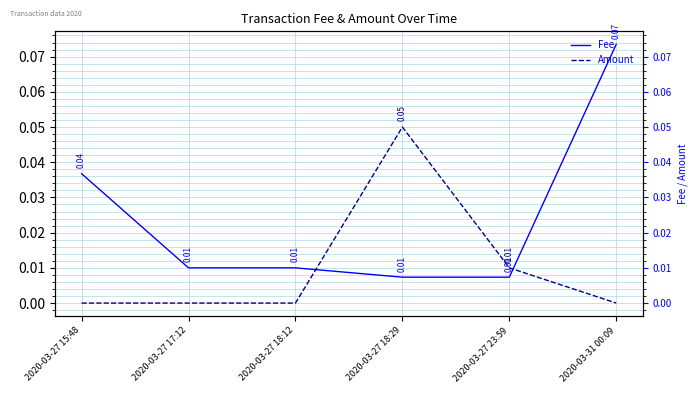

Rank the categories by Amount value from highest to lowest.

2020-03-27 18:29, 2020-03-27 23:59, 2020-03-27 15:48, 2020-03-27 17:12, 2020-03-27 18:12, 2020-03-31 00:09